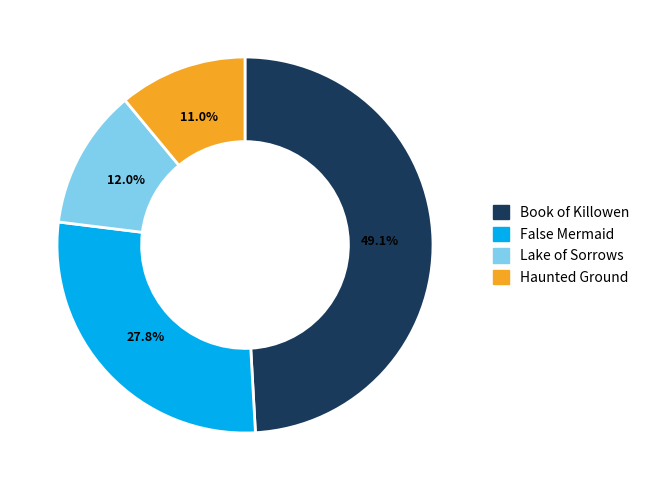

To the nearest percent, what is the difference between the largest and smallest slice percentages?

38%